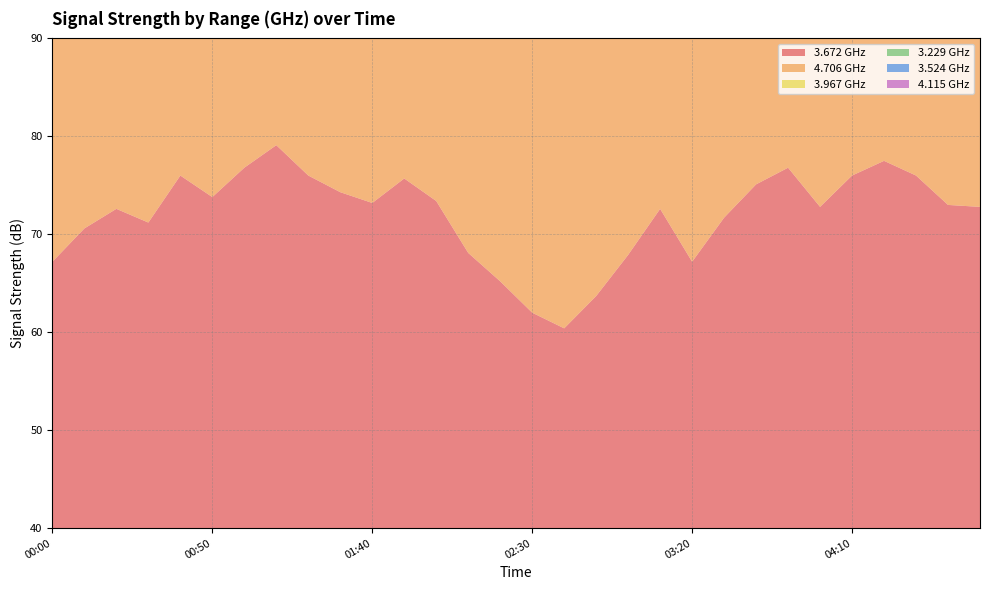

Reading left to right, transcribe all the data shown in this chart.

  3.672: 67.2	70.6	72.6	71.2	76.0	73.8	76.8	79.1	76.0	74.3	73.2	75.7	73.4	68.1	65.2	62.0	60.4	63.7	67.9	72.6	67.2	71.7	75.1	76.8	72.8	76.0	77.5	76.0	73.0	72.8
  4.706: 59.1	58.2	56.5	59.4	58.6	59.7	57.8	55.2	52.8	60.4	70.9	66.0	63.8	67.6	64.5	62.7	63.7	58.1	63.4	62.4	63.7	62.0	64.1	64.5	63.7	64.9	64.9	66.3	63.9	63.9
  3.967: 63.6	66.4	66.6	69.6	69.7	66.5	65.6	67.4	71.7	67.5	67.0	69.2	66.8	67.5	67.0	66.4	68.2	69.2	64.5	62.3	61.5	62.3	70.2	73.4	70.2	73.4	73.4	68.6	68.3	68.6
  3.229: 68.1	67.1	69.0	75.0	74.2	74.3	73.6	69.3	70.2	70.9	70.5	67.0	69.4	69.5	67.0	64.8	69.4	69.4	68.4	71.7	71.3	73.3	70.5	70.2	71.9	77.5	79.9	77.1	73.2	70.6
  3.524: 65.1	69.3	70.3	69.4	72.3	72.9	73.2	65.9	68.6	65.9	66.5	66.2	66.6	65.8	65.1	66.2	65.8	66.5	65.2	67.3	71.1	70.3	66.6	65.8	65.7	69.6	74.4	76.8	75.7	74.9
  4.115: 59.0	60.0	60.1	60.8	62.9	65.3	67.3	68.3	68.3	66.4	63.9	67.4	63.9	67.3	69.8	69.8	64.5	69.8	67.0	66.4	65.6	67.4	63.9	64.8	65.6	63.6	64.5	61.0	59.4	65.7